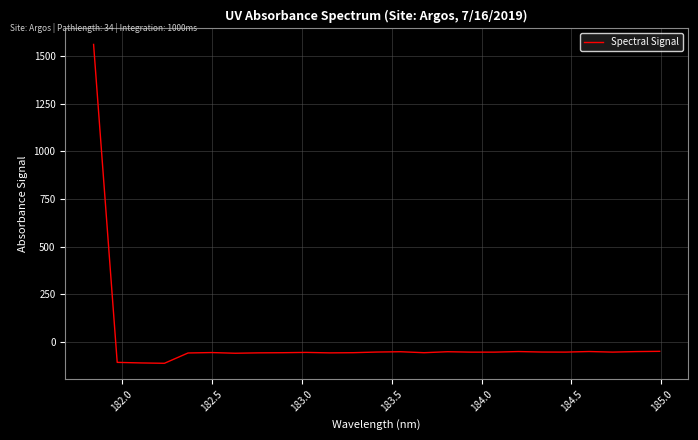

What is the smallest value displayed?

-111.5